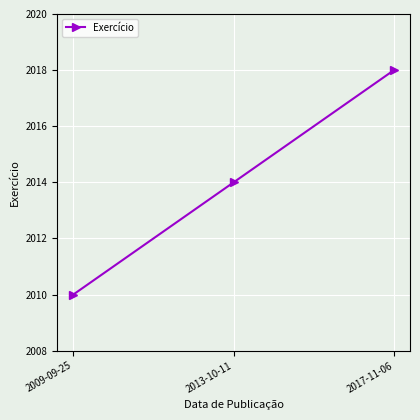

Reading left to right, what are all the values shown in this chart?

2009-09-25=2010	2013-10-11=2014	2017-11-06=2018